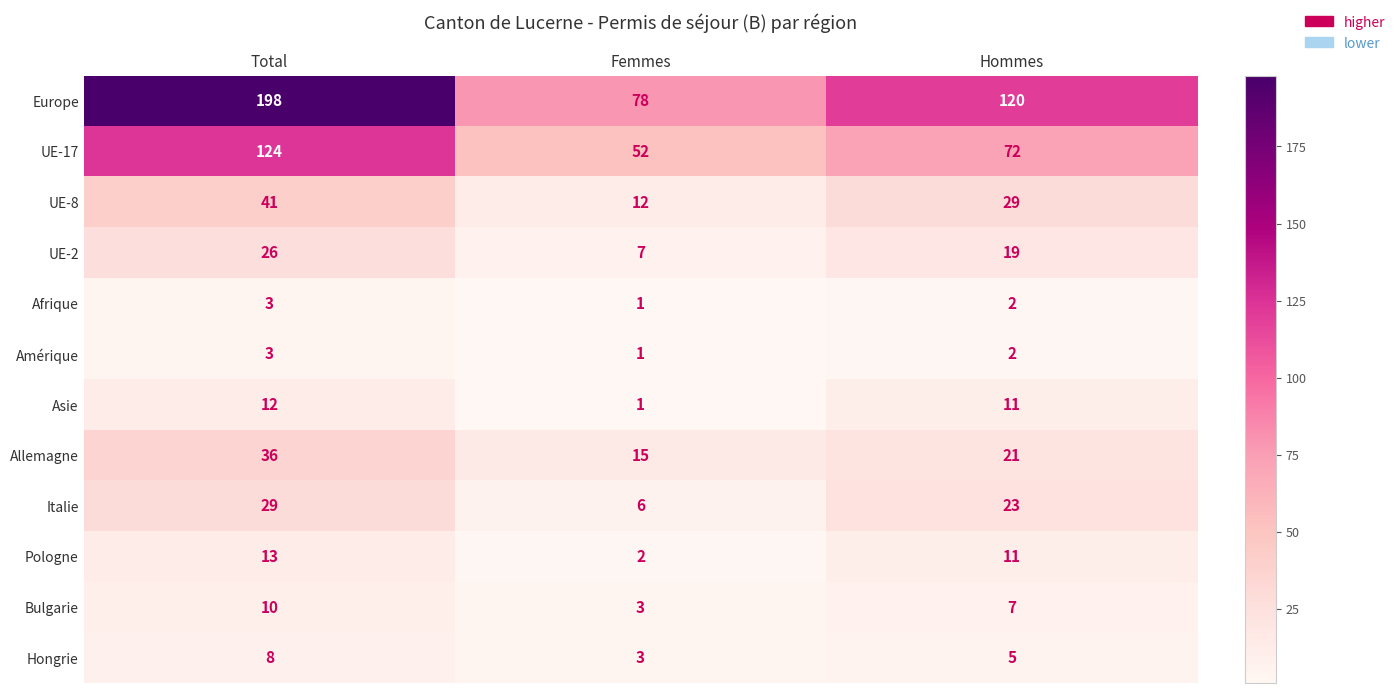

What value does the Bulgarie series have at Femmes?

3